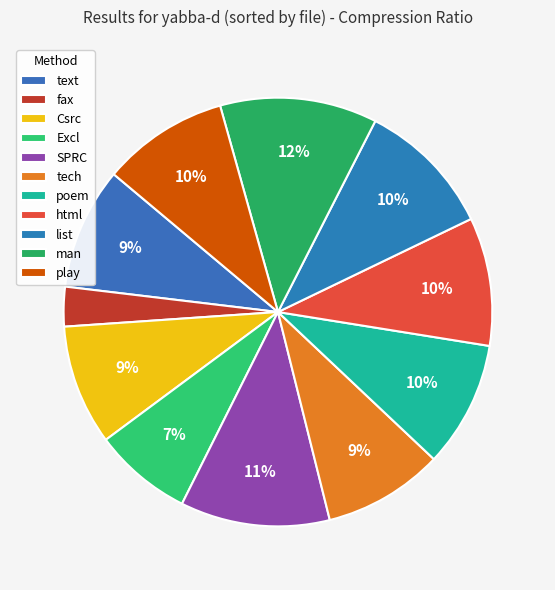

Does play account for over 50% of the chart?

No